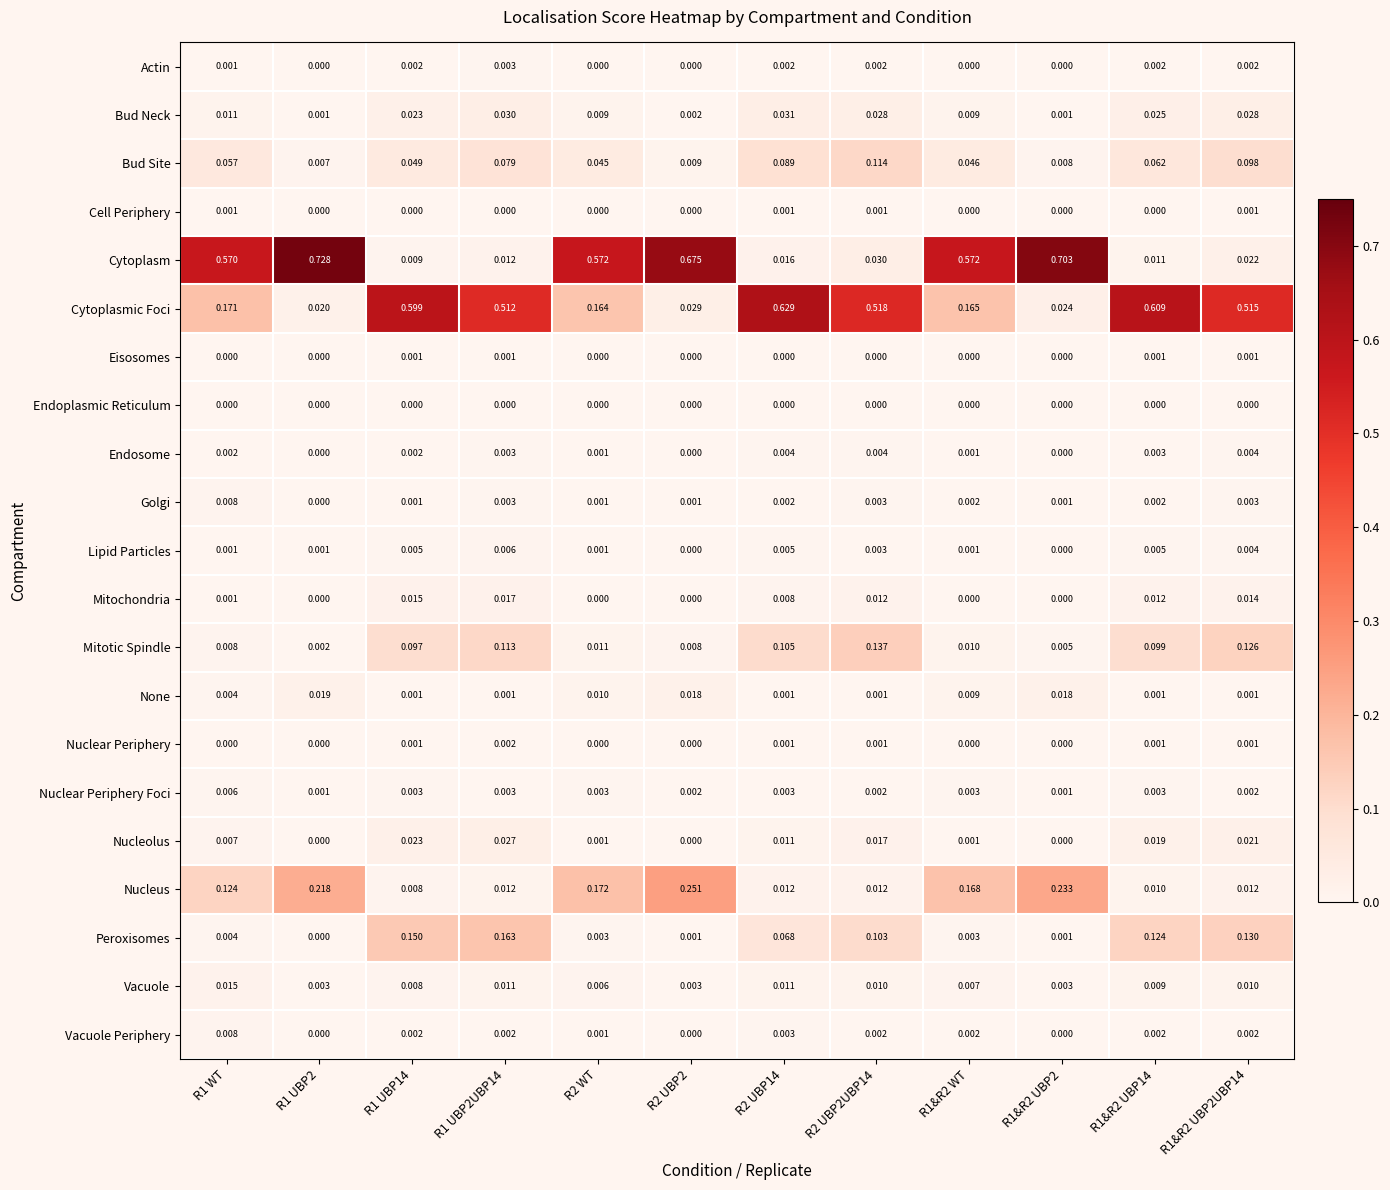

Is the value of Nuclear Periphery Foci at R1 UBP2UBP14 greater than the value of Cell Periphery at R2 UBP2?

Yes